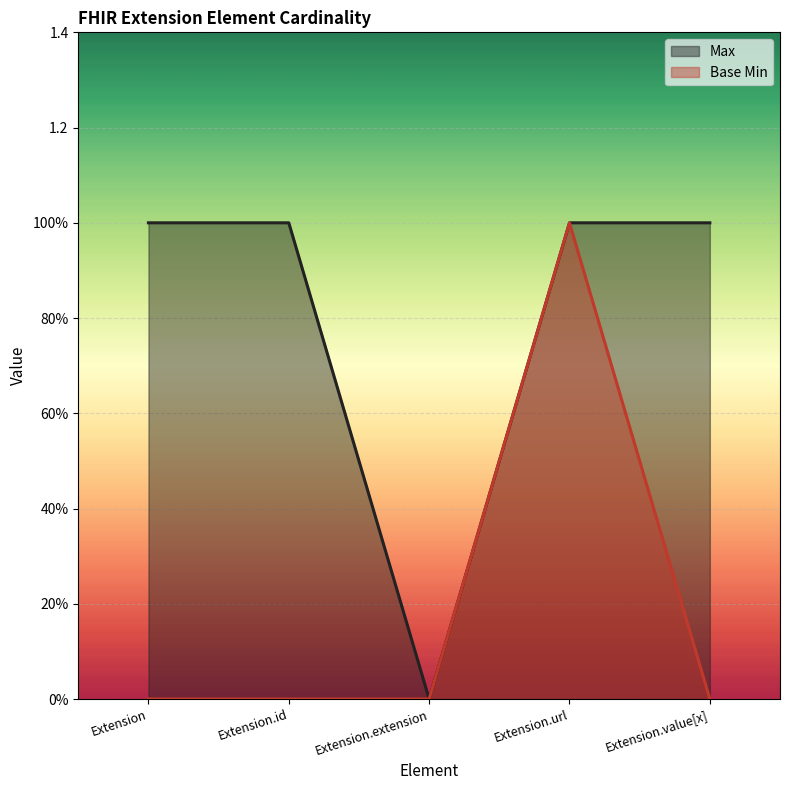

Rank the series by their average value, from lowest to highest.

Base Min, Max